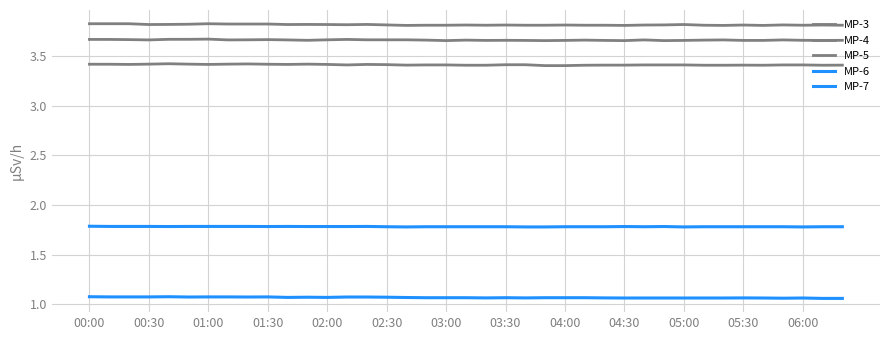

True or false: MP-5 has more than 0 points higher than both neighbors.

True